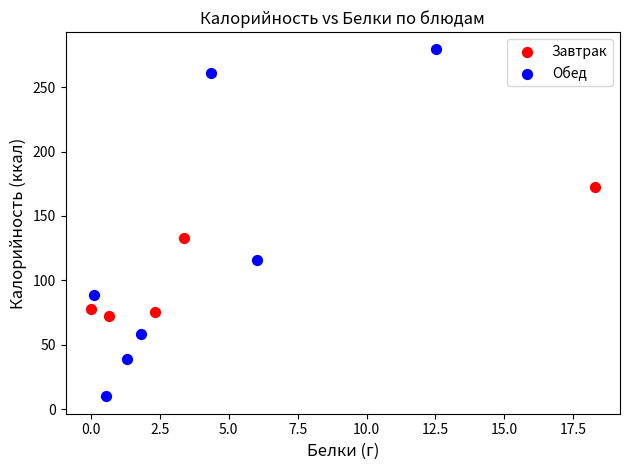

Which series has the widest spread of Y values?

Обед